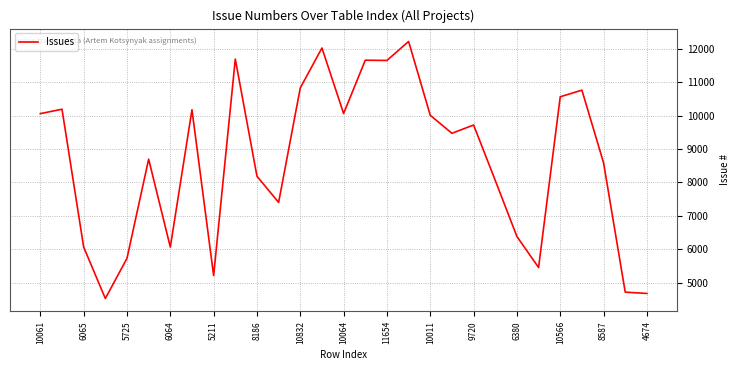

Is this an area chart (filled region under the line)?

No